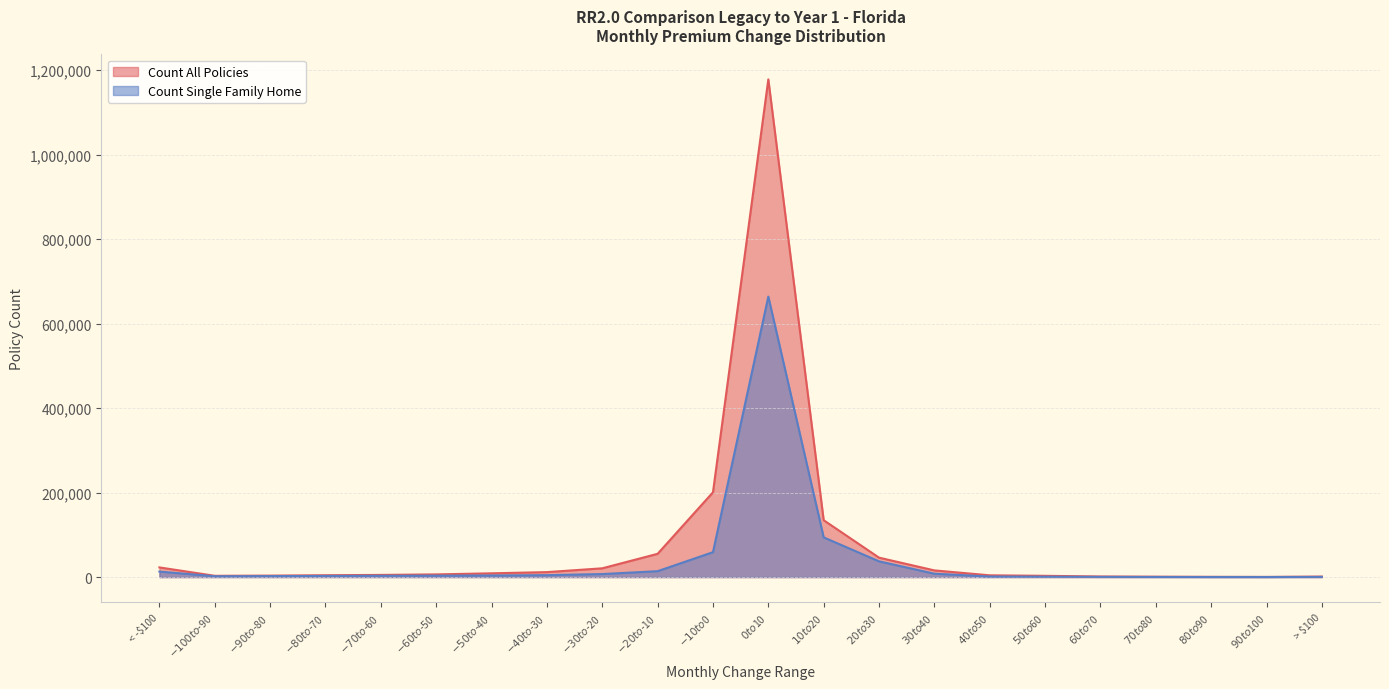

The value of Count All Policies at $-70 to $-60 is 5092. True or false?

True